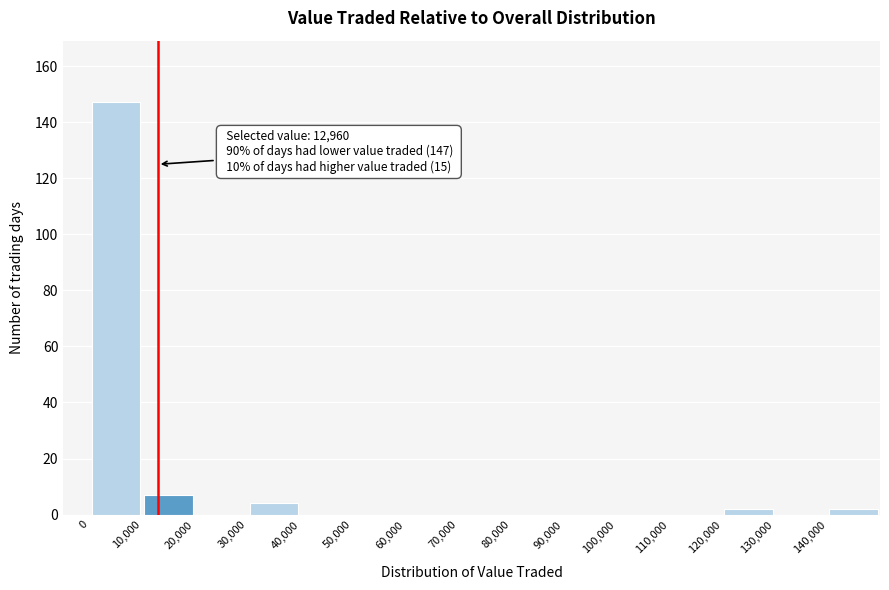

Over which range of the x-axis is the bar tallest?

0 to 10000